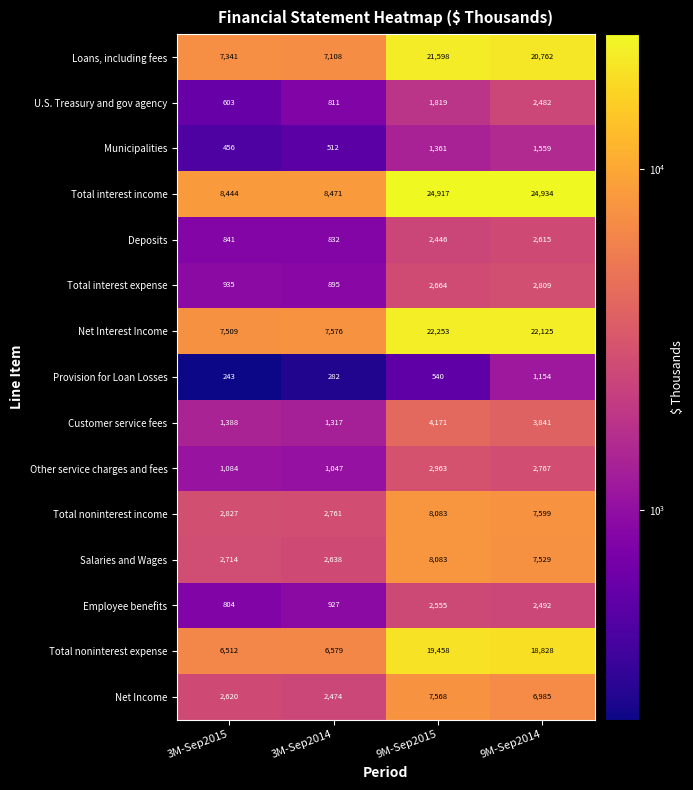

At which label does Net Income first exceed 6985?

9M-Sep2015